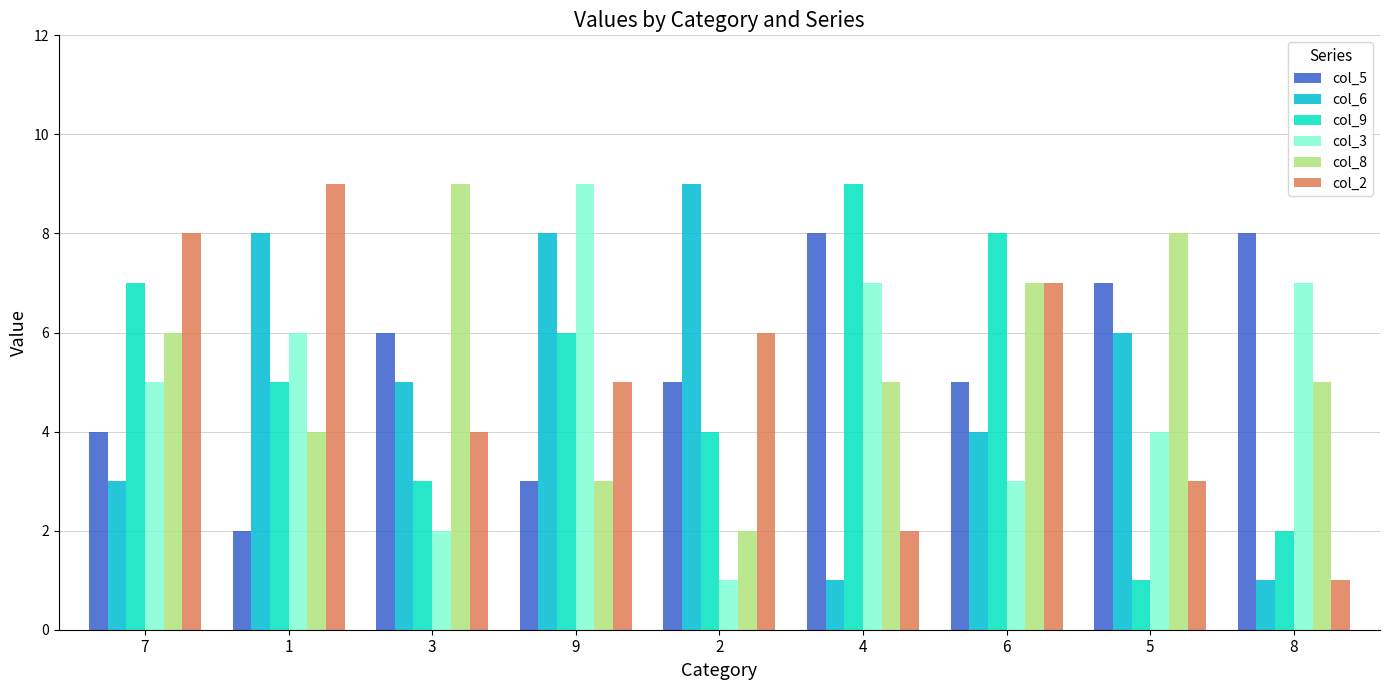

Between 1 and 2, which series saw the biggest shift?

col_3